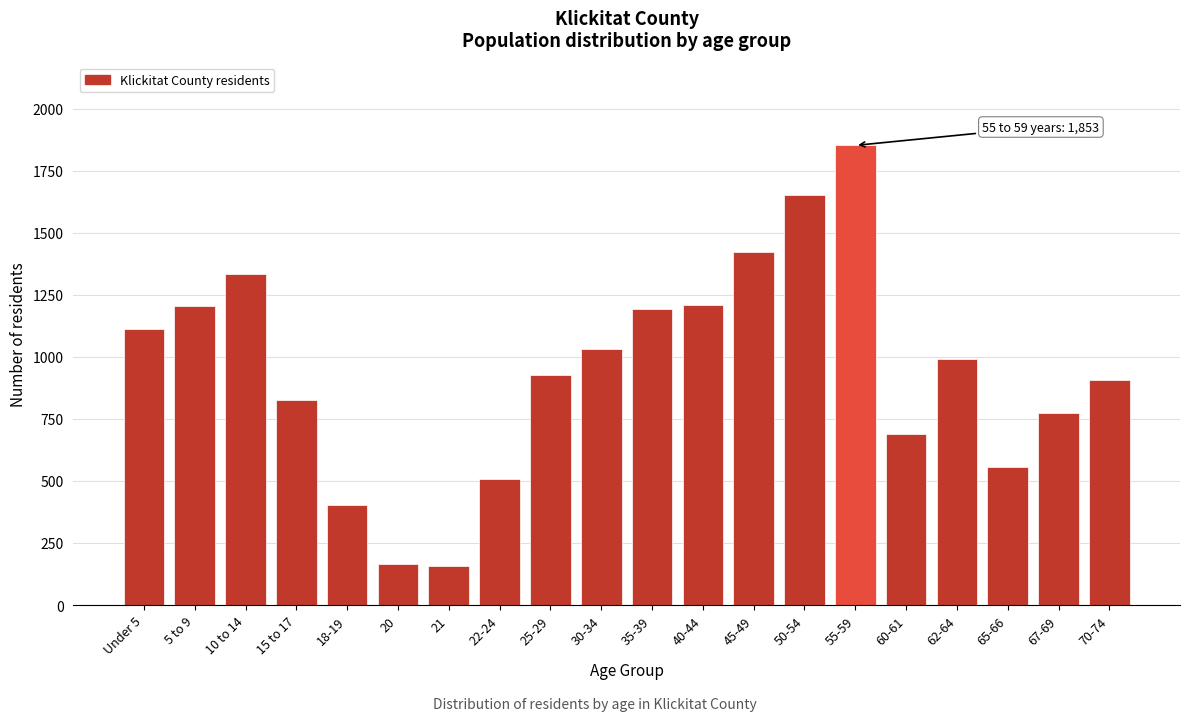

The value at 45-49 is 825. True or false?

False